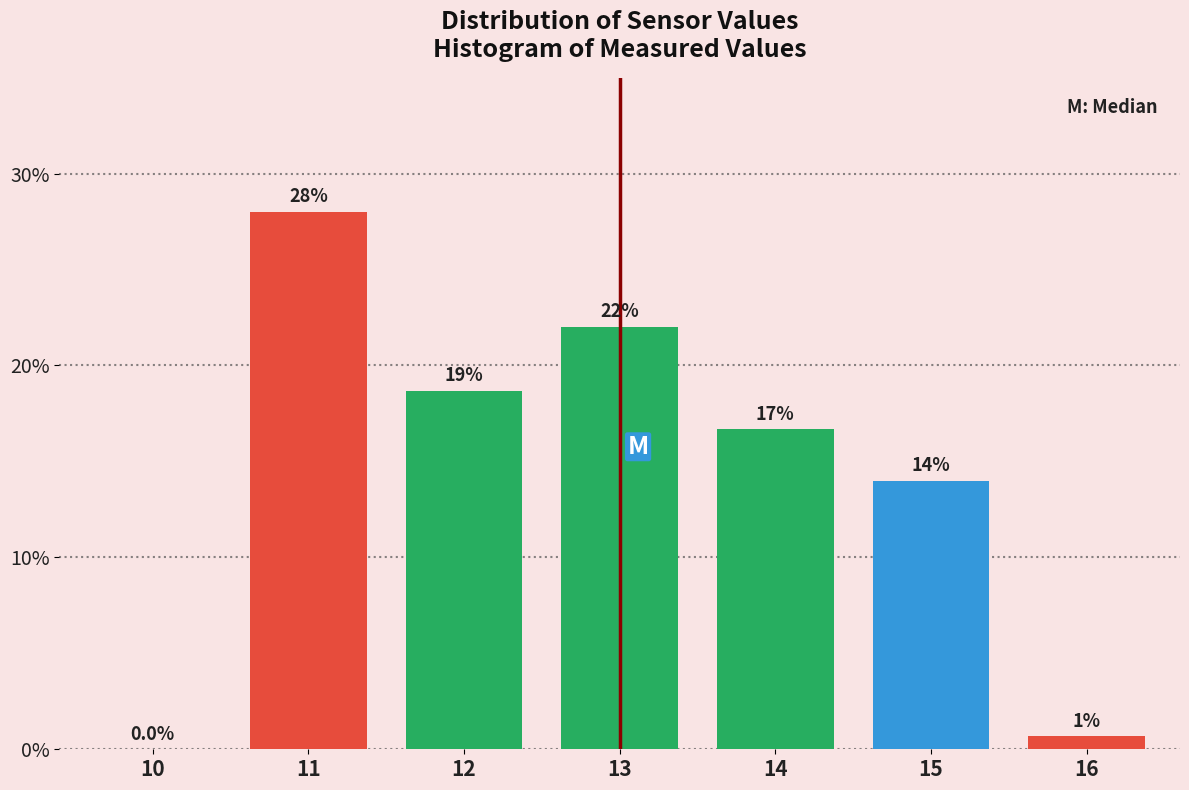

What is the change in value from 11 to 13?

-6.0